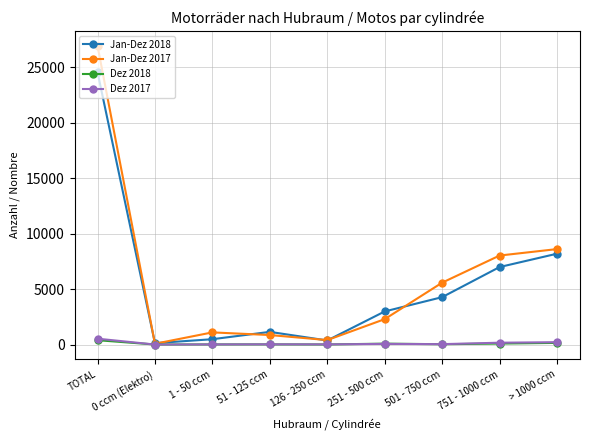

Count the number of categories in the chart.

9